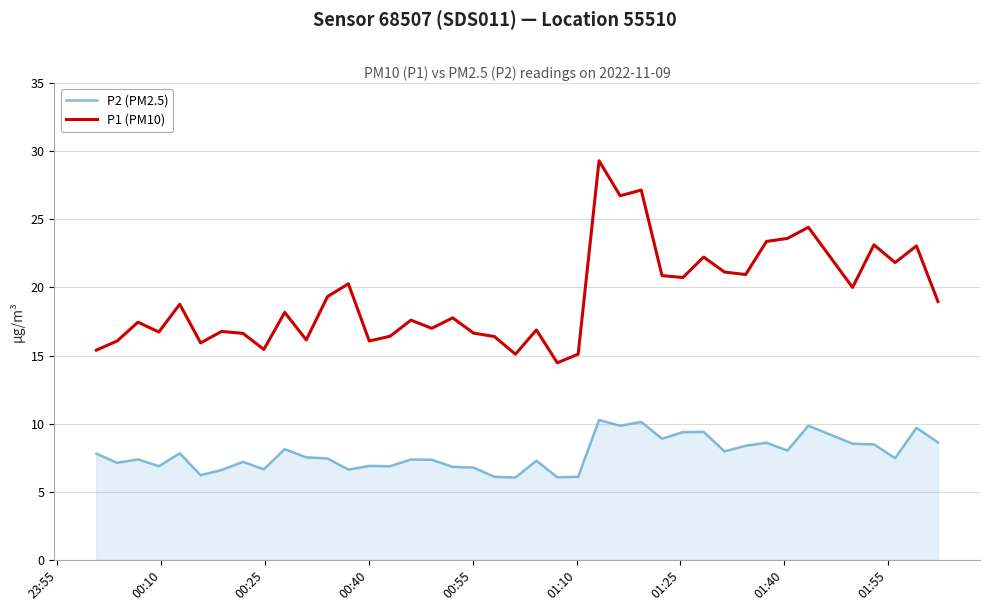

True or false: P2 (PM2.5) and P1 (PM10) cross at least once.

False